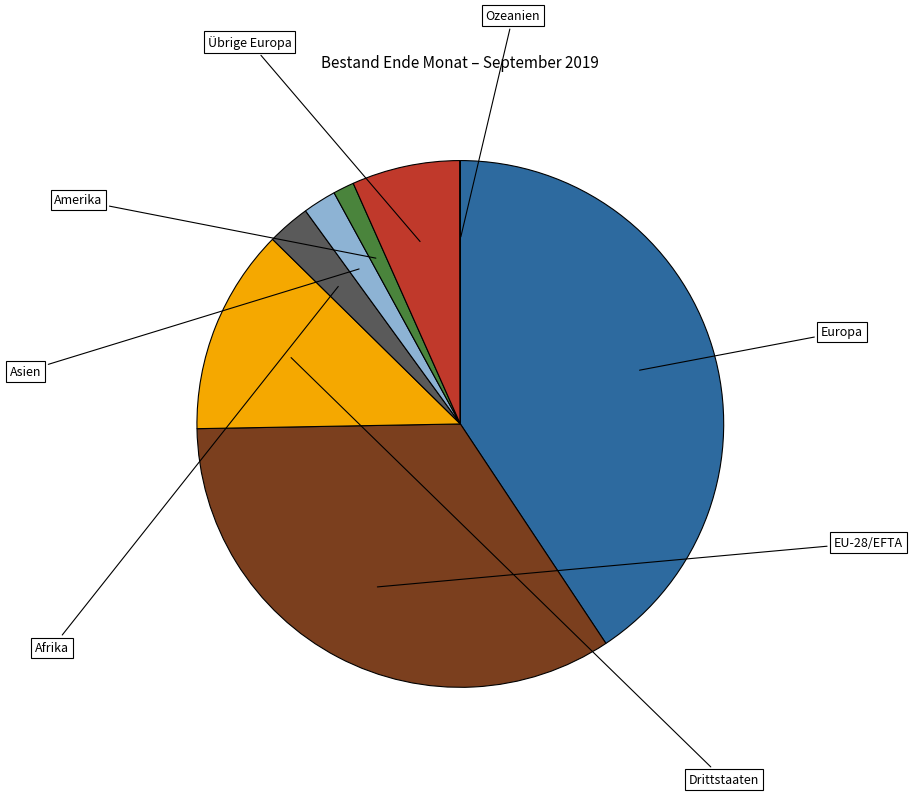

Does Ozeanien account for over 50% of the chart?

No